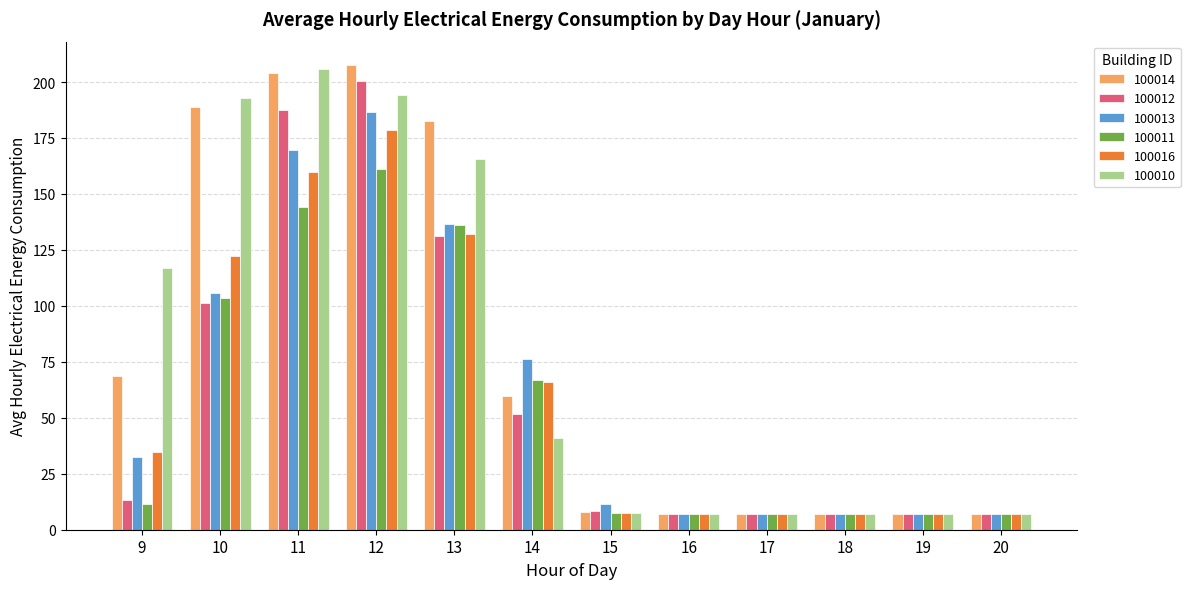

What is the maximum value for 100012?

200.5